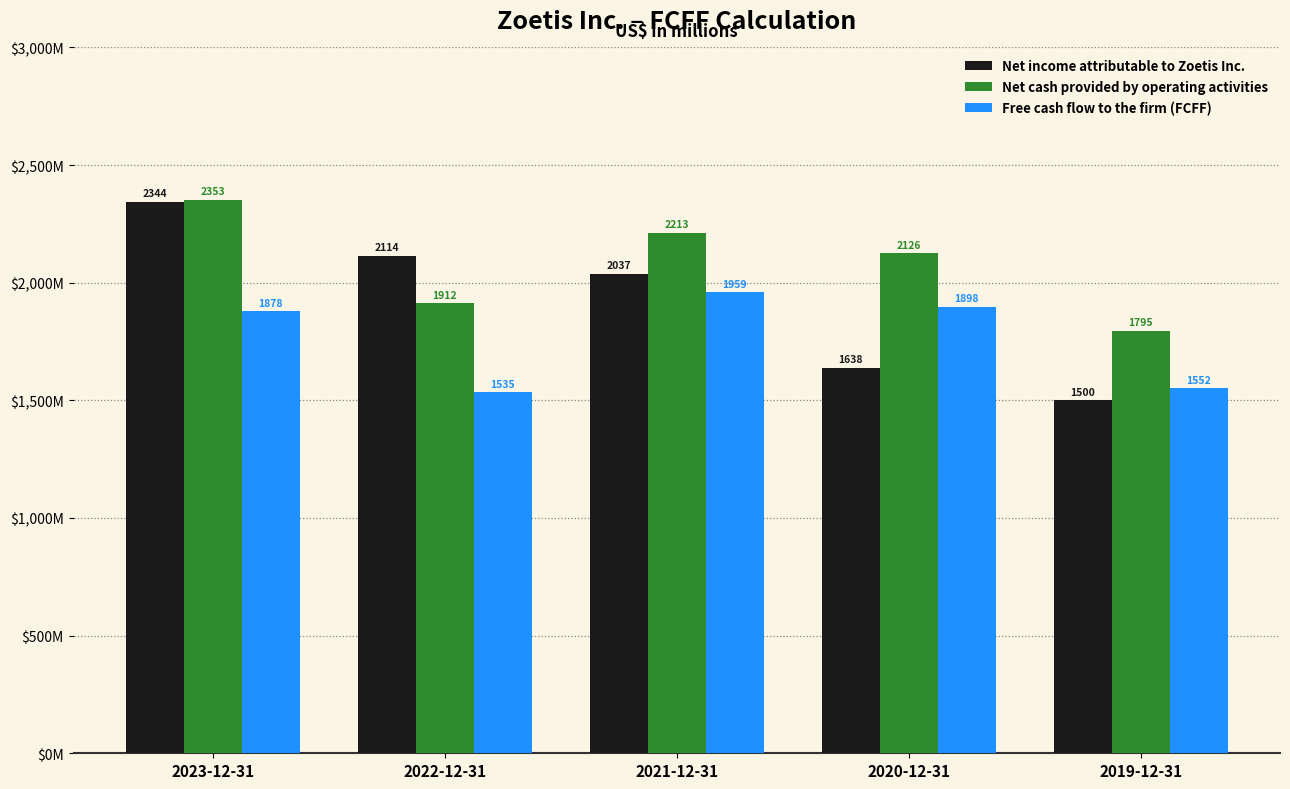

Which series has the largest total across all categories?

Net cash provided by operating activities